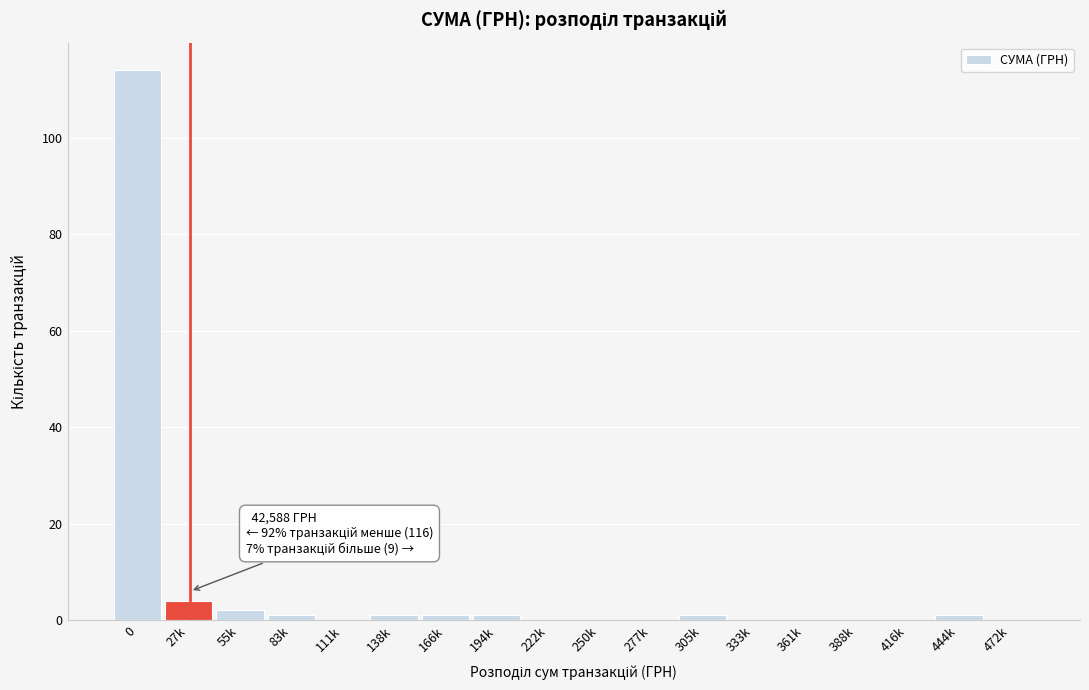

Reading left to right, extract all data points from this chart.

0=114	27k=4	55k=2	83k=1	111k=0	138k=1	166k=1	194k=1	222k=0	250k=0	277k=0	305k=1	333k=0	361k=0	388k=0	416k=0	444k=1	472k=0